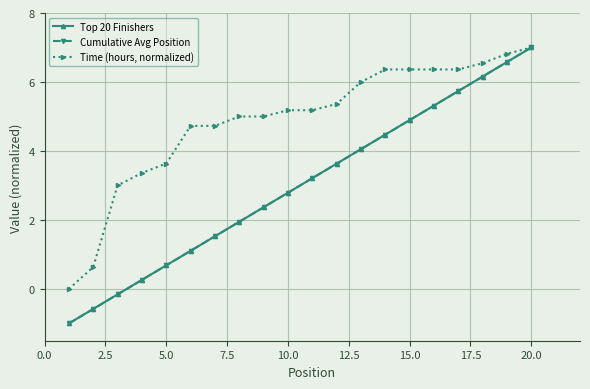

What is the average value of the Time (hours, normalized) series?

4.9